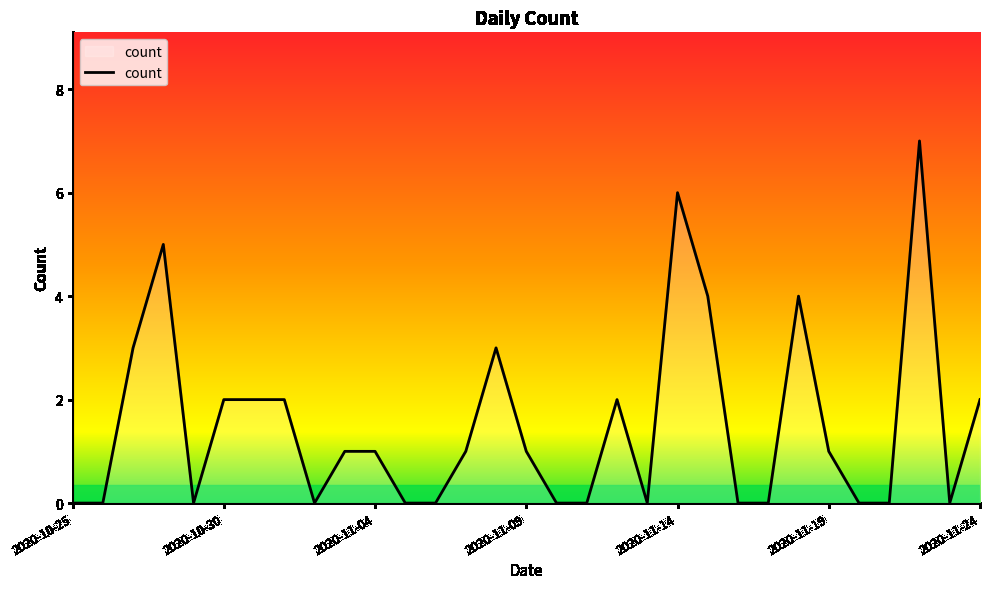

What is the maximum value shown in the chart?

7